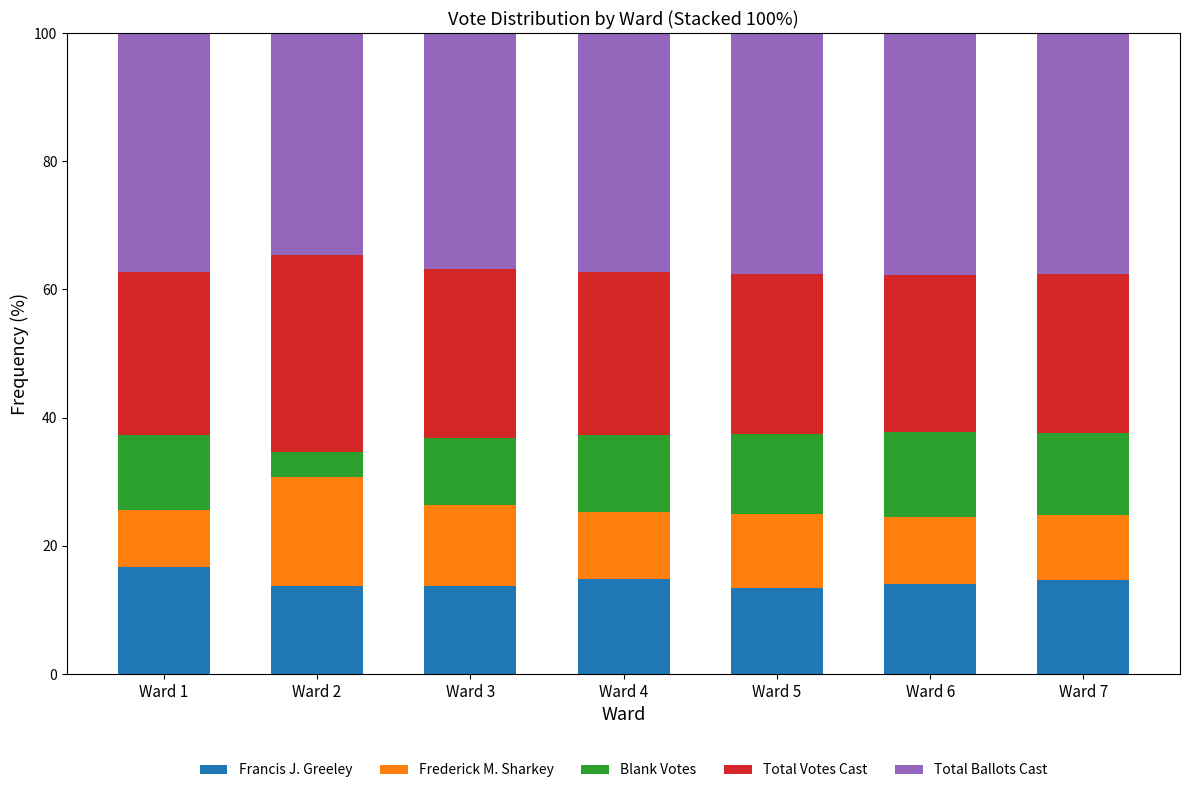

True or false: Francis J. Greeley has a value of 26.1 at Ward 7.

False